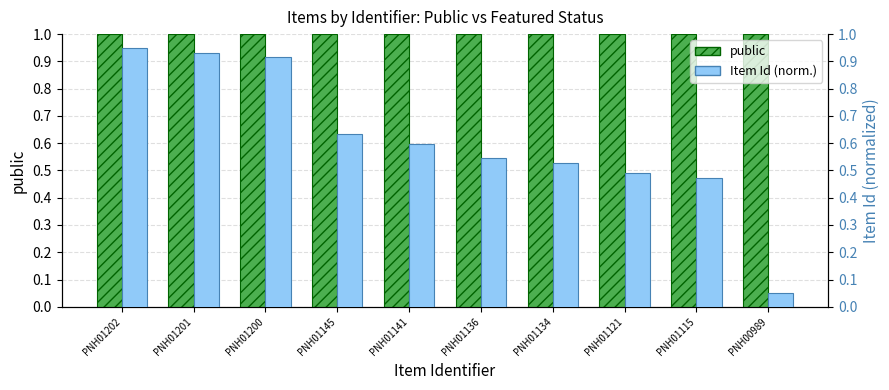

At which label does Item Id (norm.) reach its minimum?

PNH00989